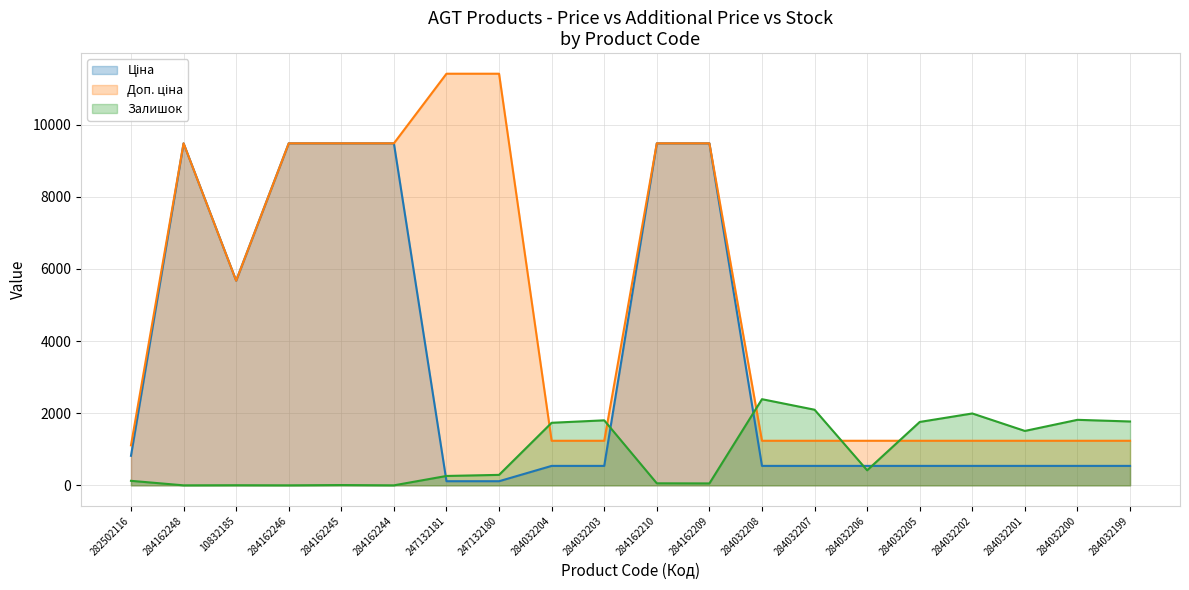

True or false: Доп. ціна and Ціна cross at least once.

False